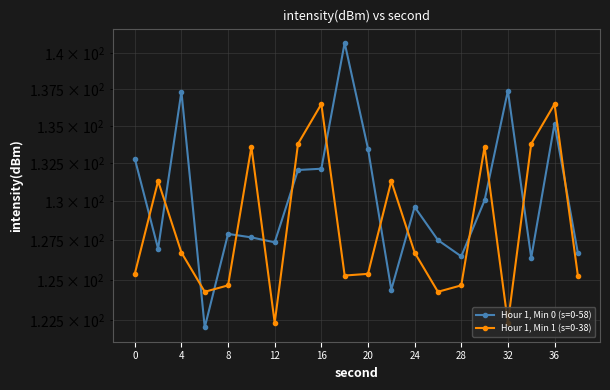

What is the average value of the Hour 1, Min 0 (s=0-58) series?

130.2